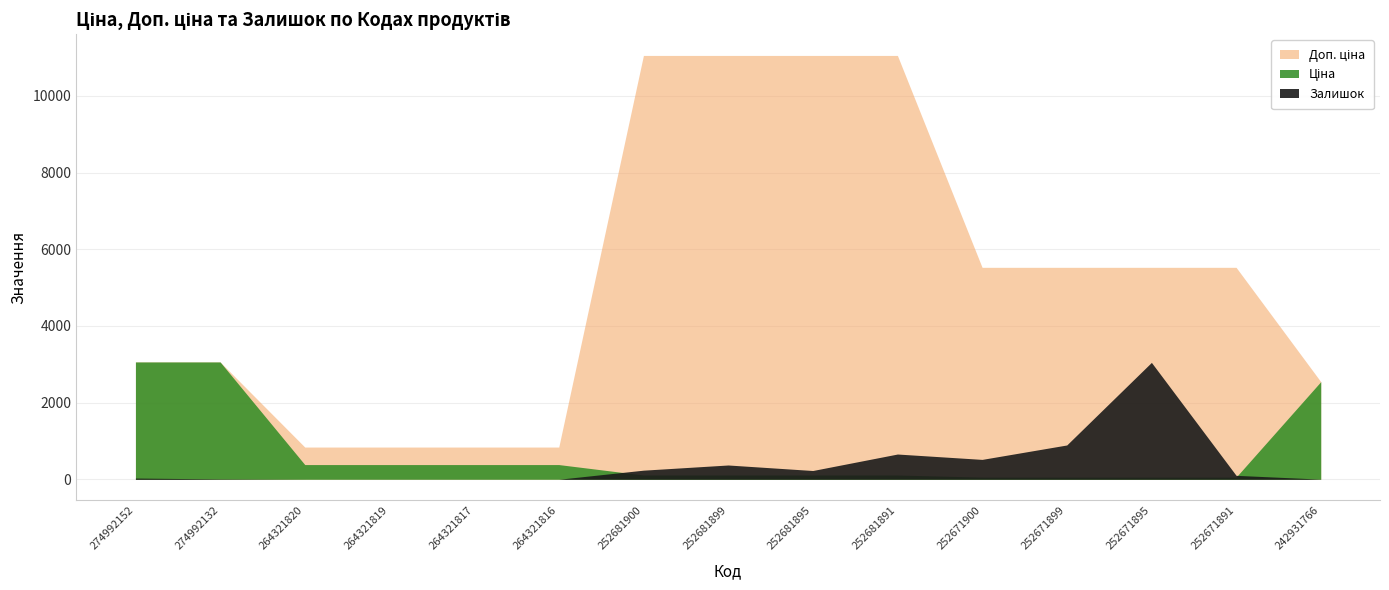

How many distinct data groups are displayed?

3